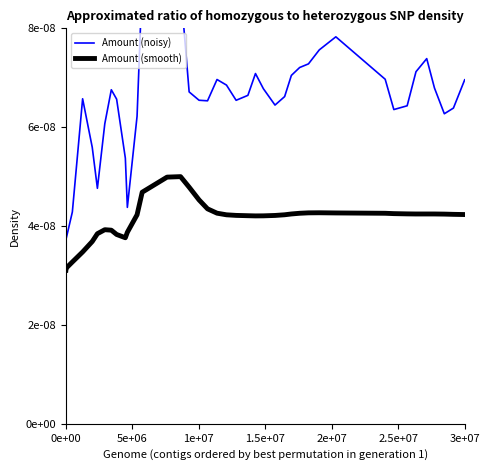

True or false: Amount (noisy) and Amount (smooth) cross at least once.

False